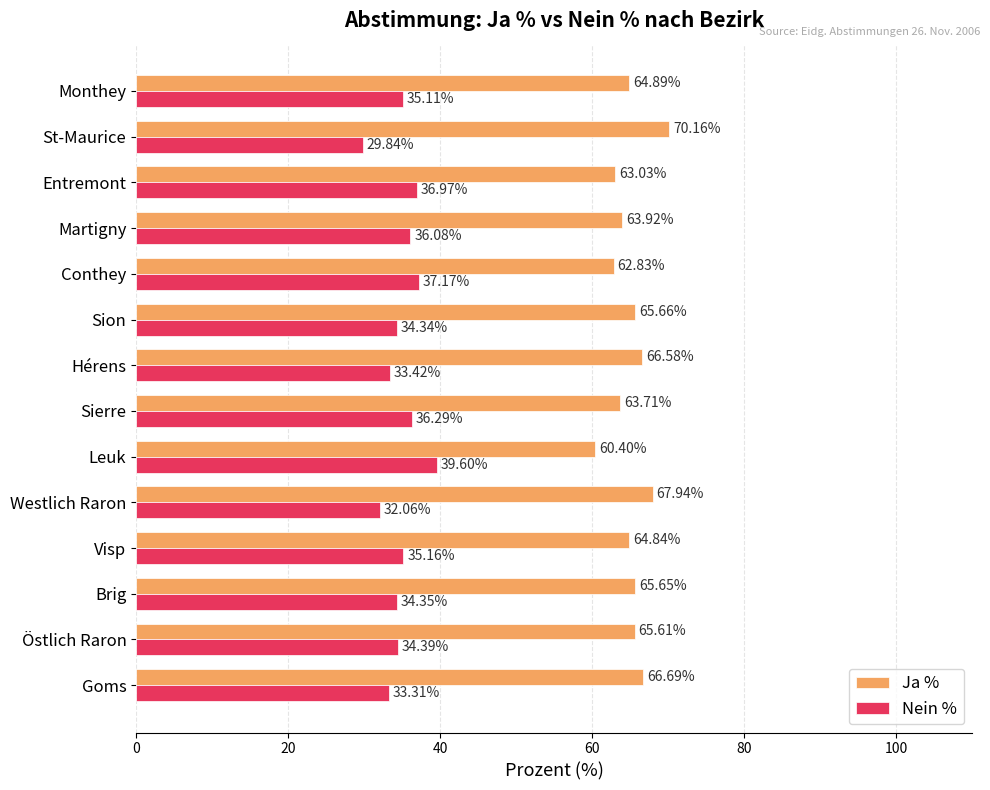

What is the difference between the highest and lowest values at Brig?

31.3